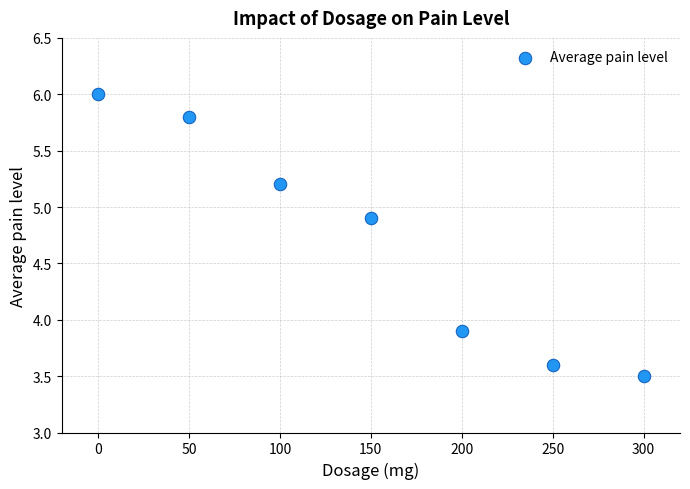

What is the average X value?

150.0